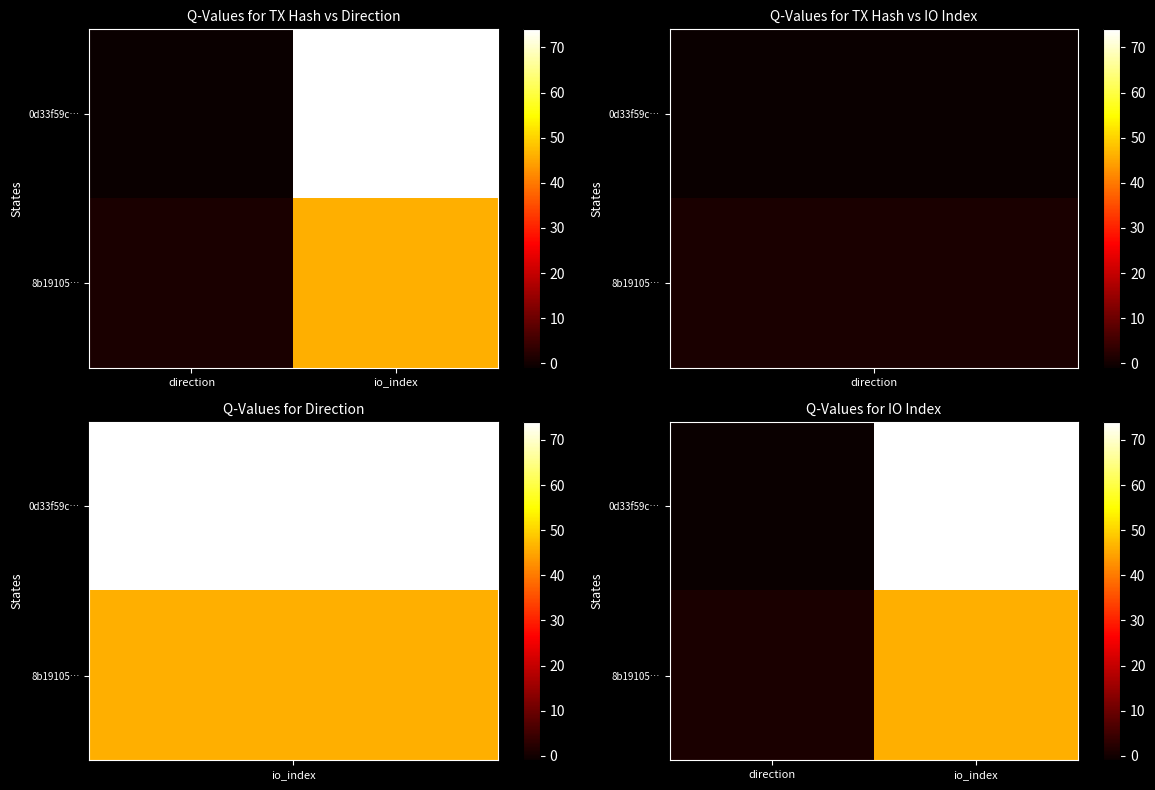

What is the difference between the 8b19105… values at direction and io_index?

45